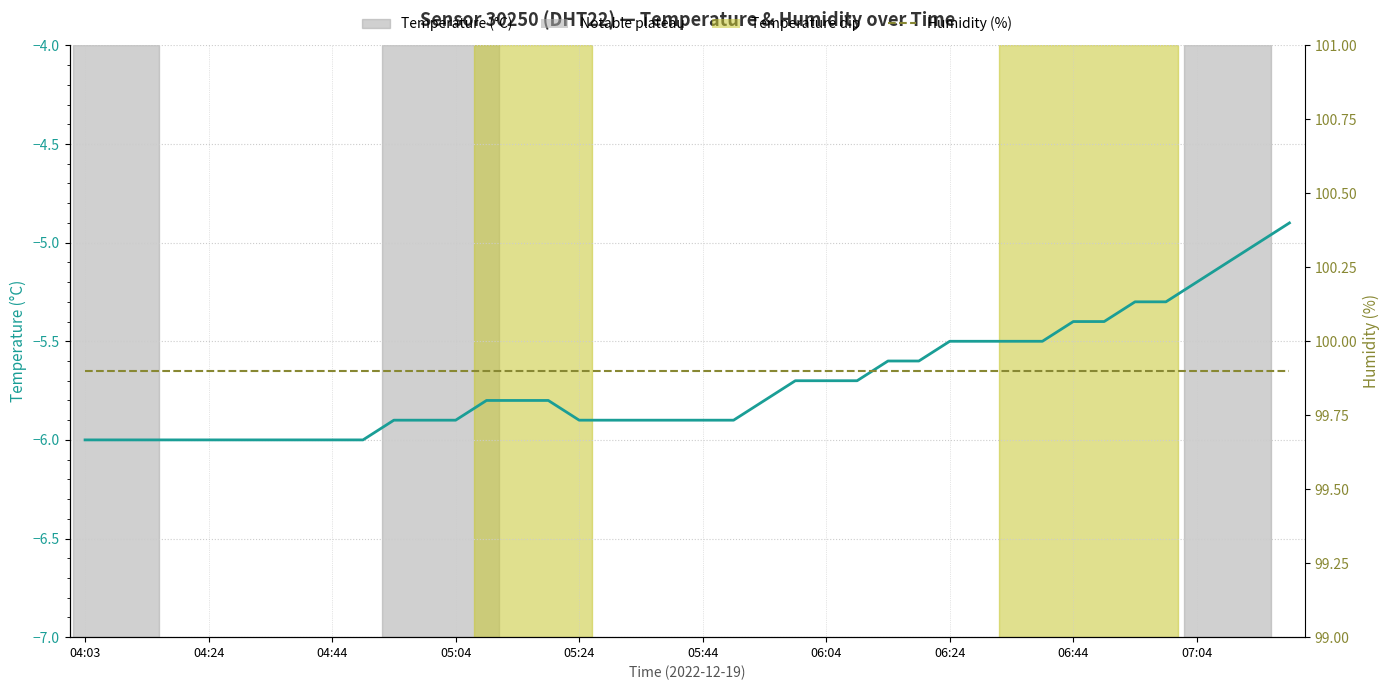

What are all the series names shown in the legend?

Temperature (°C), Humidity (%)